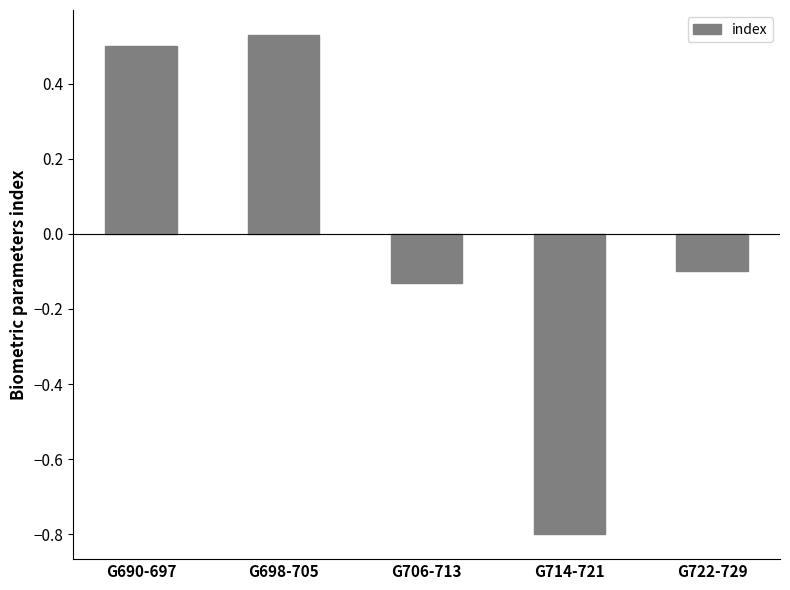

How many distinct data groups are displayed?

1